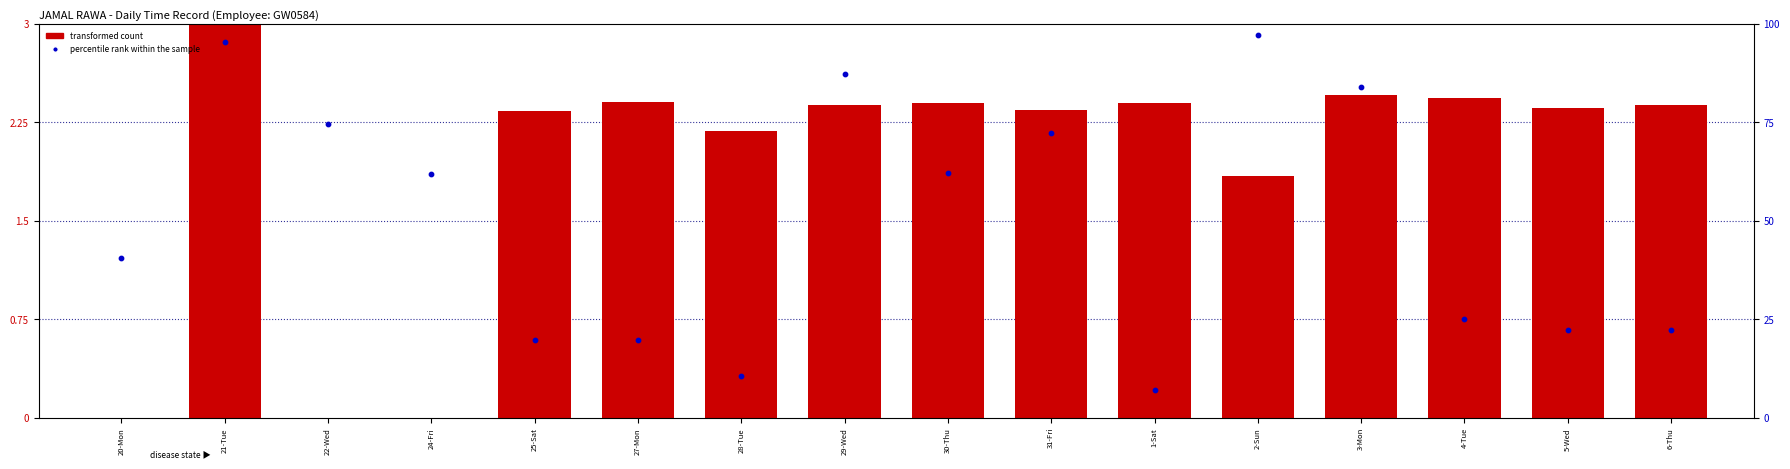

Which series contains the highest Y value?

percentile rank within the sample